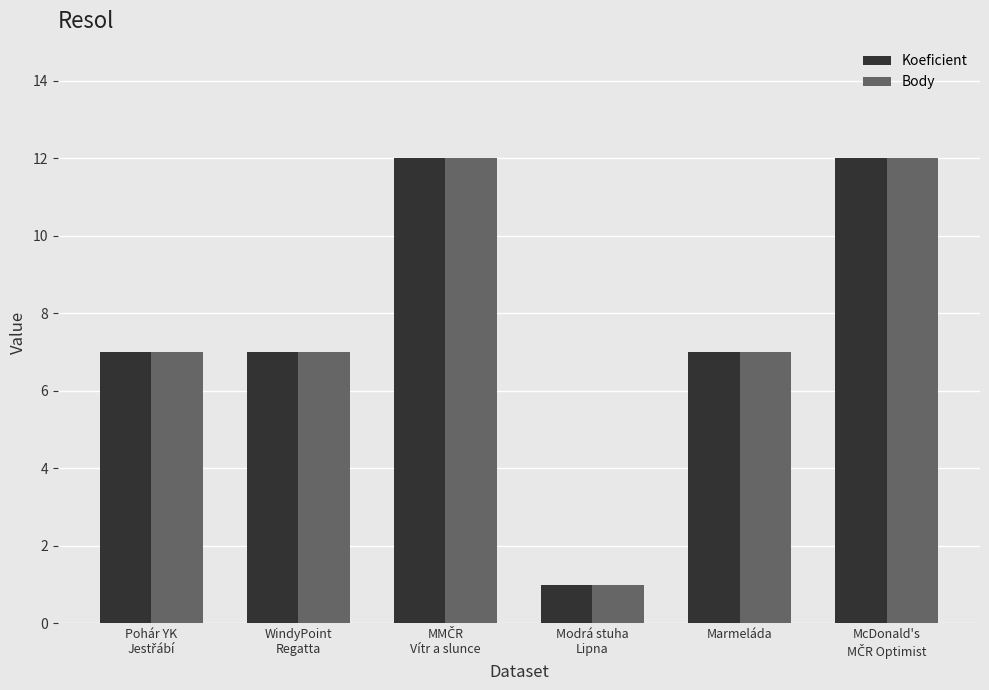

Reading right to left, what are all the values shown in this chart?

Koeficient: 12	7	1	12	7	7
Body: 12	7	1	12	7	7